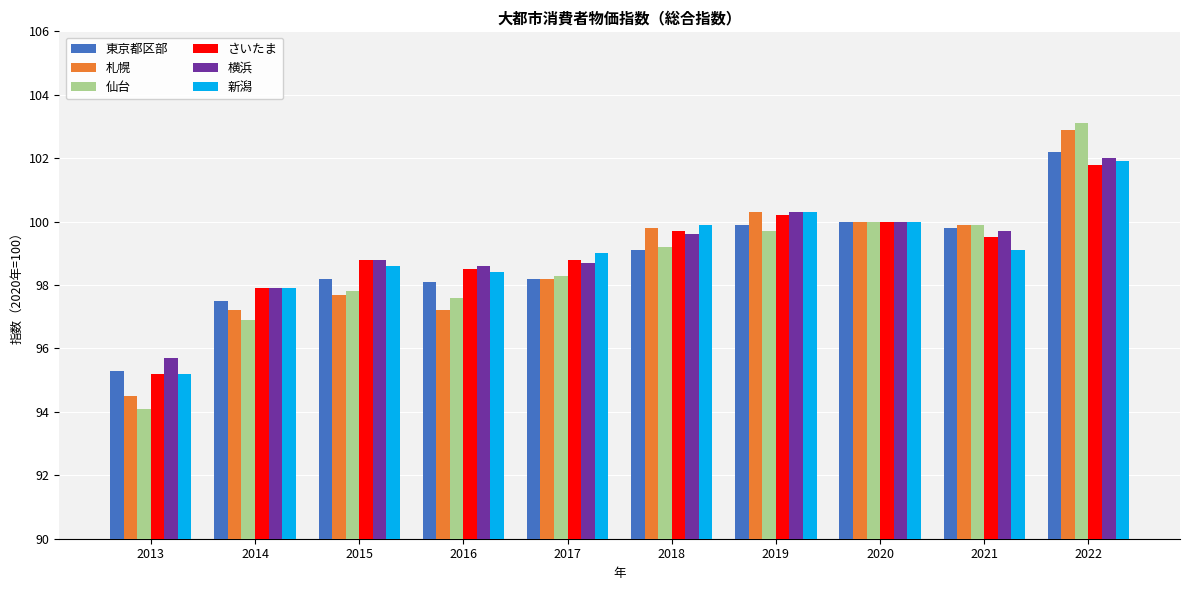

At which label does 東京都区部 first exceed 99?

2018